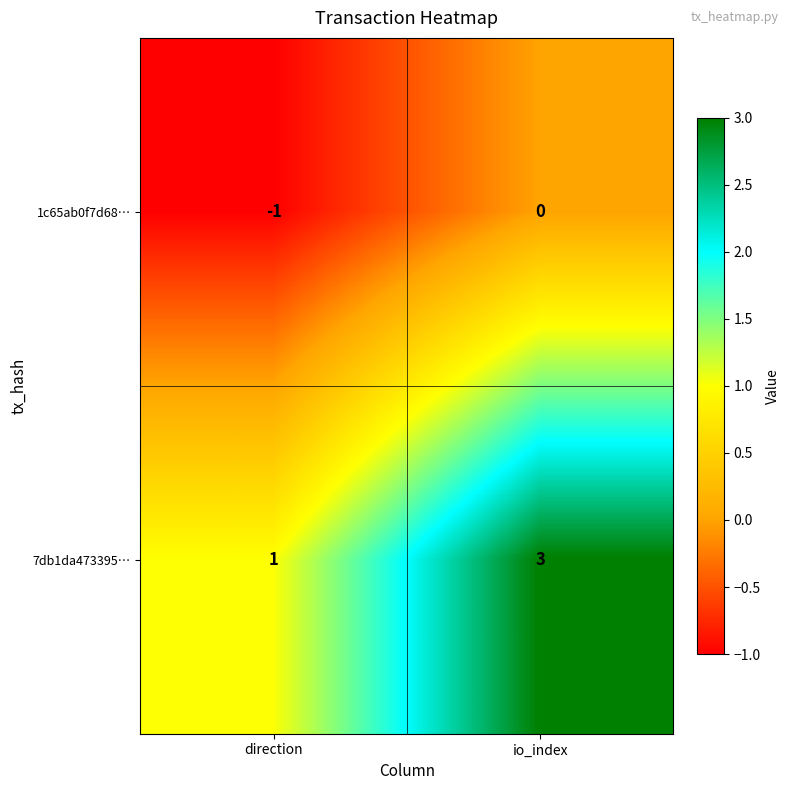

What is the sum of the 7db1da473395… values at io_index and direction?

4